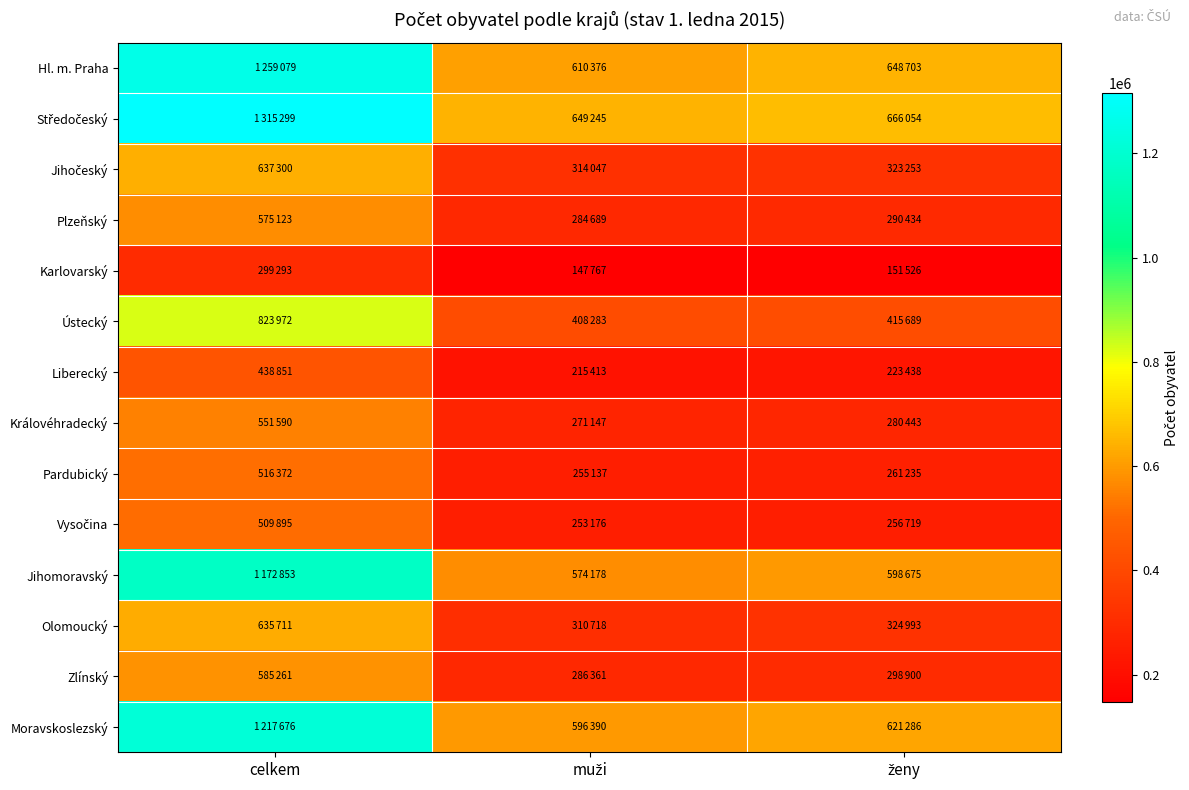

What is the spread (max minus min) of values at celkem?

1016006